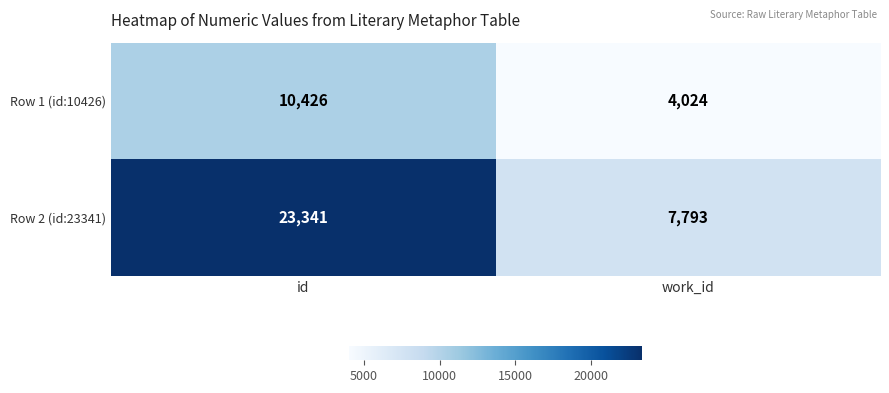

True or false: Row 2 (id:23341) has a value of 23341 at id.

True